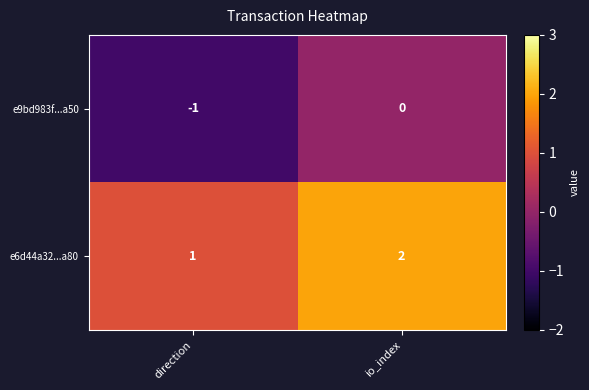

The value of e6d44a32...a80 at io_index is 2. True or false?

True